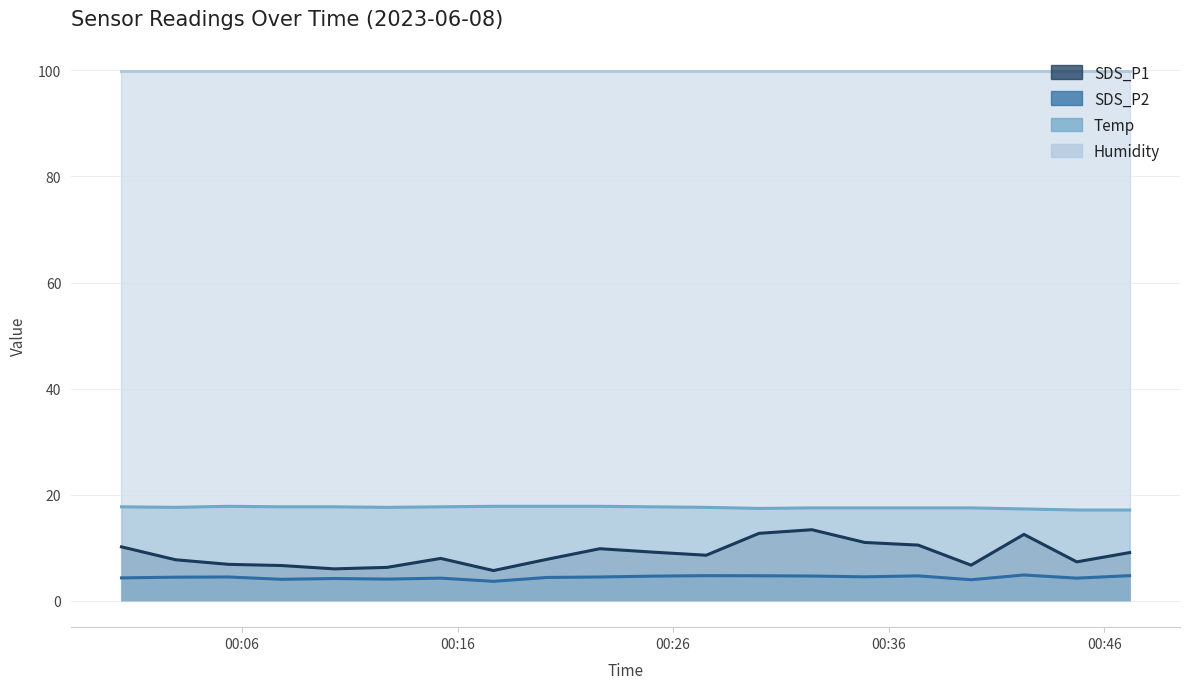

What is the difference between the SDS_P1 values at 2023/06/08 00:44:43 and 2023/06/08 00:10:17?

1.3